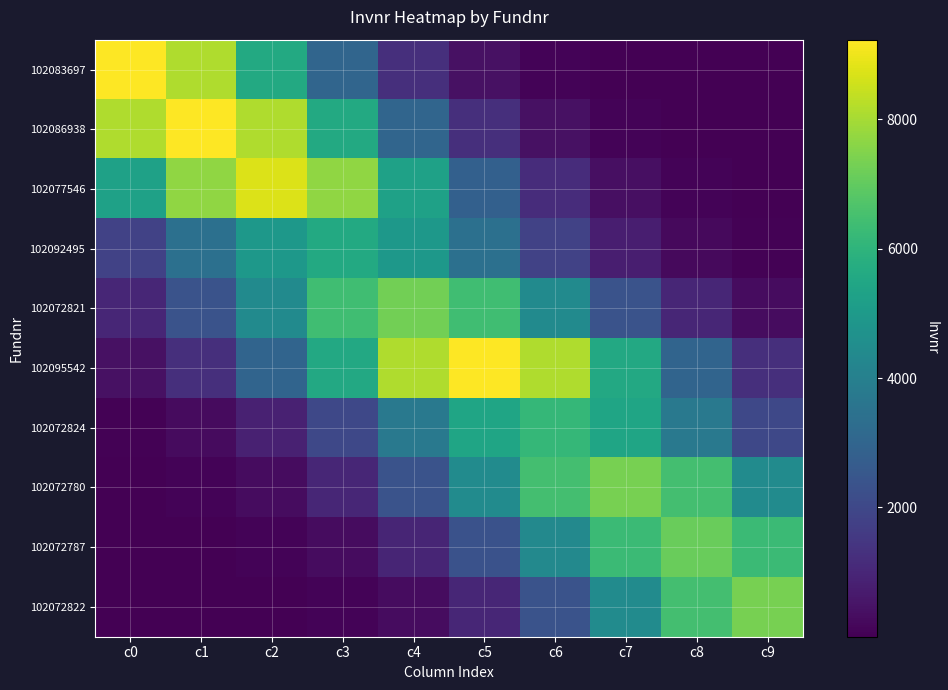

Which series has the largest total across all categories?

102095542